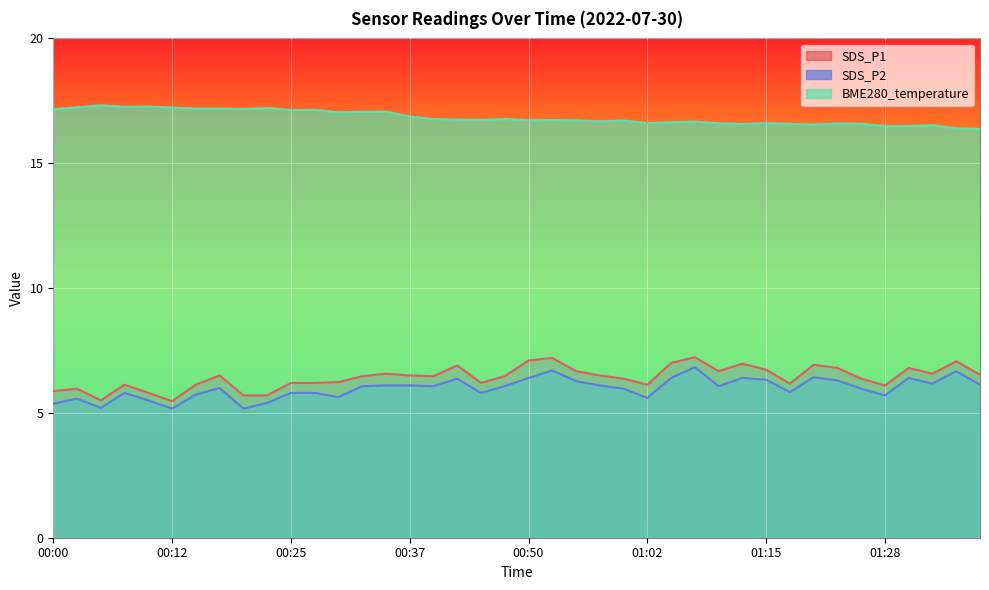

List the labels in order of SDS_P2 value, smallest first.

00:12, 00:20, 00:05, 00:00, 00:23, 00:10, 00:02, 01:02, 00:30, 01:28, 00:15, 00:07, 00:25, 00:28, 00:45, 01:17, 01:00, 01:25, 00:18, 00:32, 00:40, 00:48, 01:10, 00:35, 00:37, 00:57, 01:38, 01:33, 00:55, 01:22, 01:15, 00:42, 00:50, 01:05, 01:12, 01:30, 01:20, 01:36, 00:52, 01:07